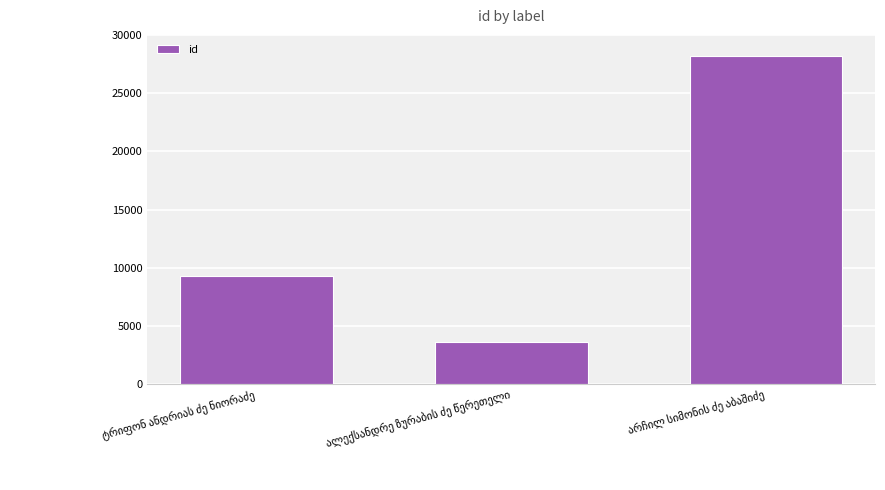

What is the smallest value displayed?

3645